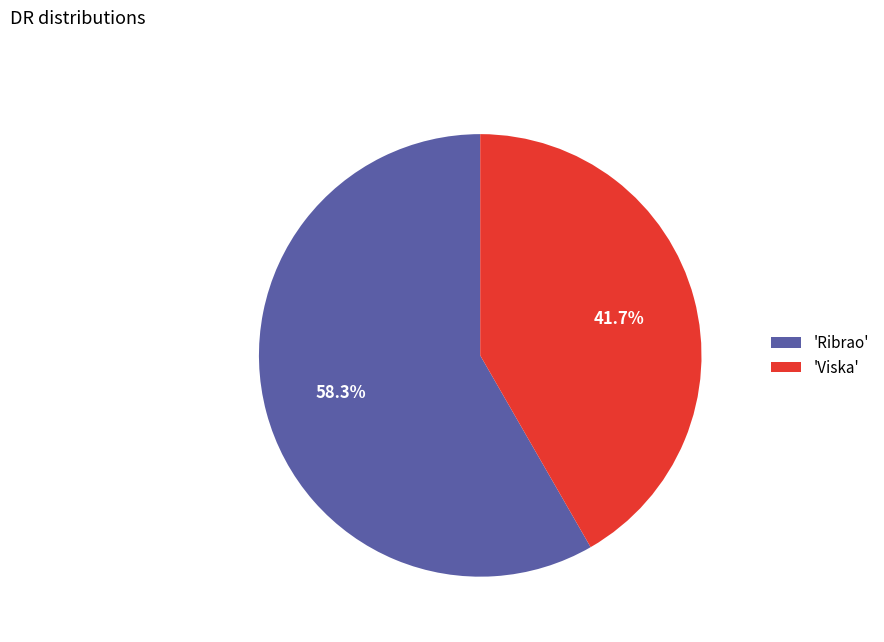

What is the largest slice in the pie chart?

'Ribrao'